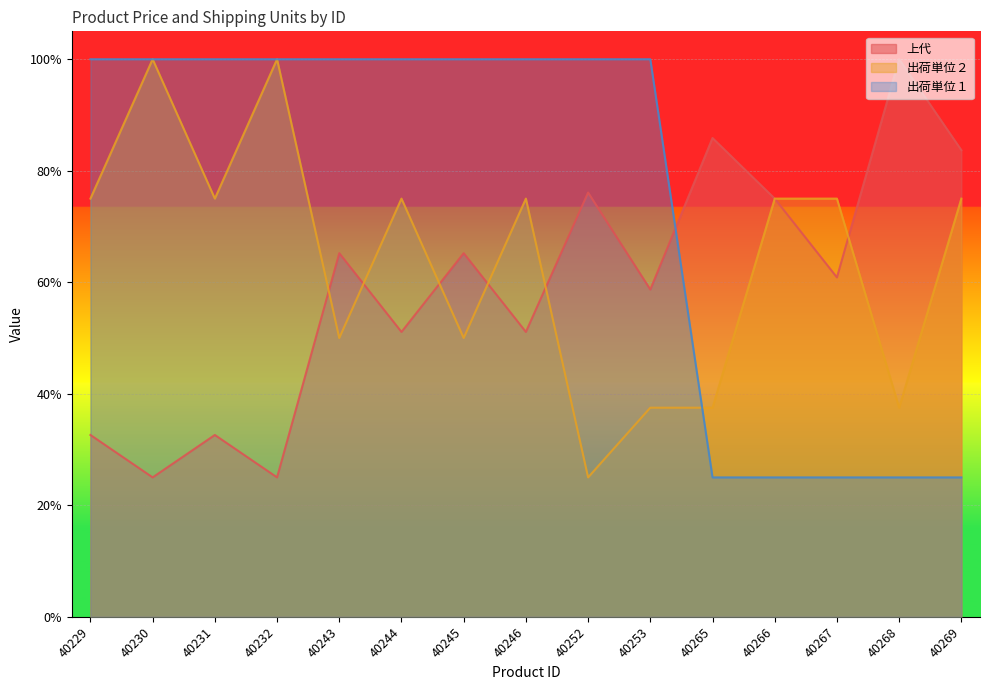

List the labels in order of 出荷単位２ value, smallest first.

40252, 40253, 40265, 40268, 40243, 40245, 40229, 40231, 40244, 40246, 40266, 40267, 40269, 40230, 40232